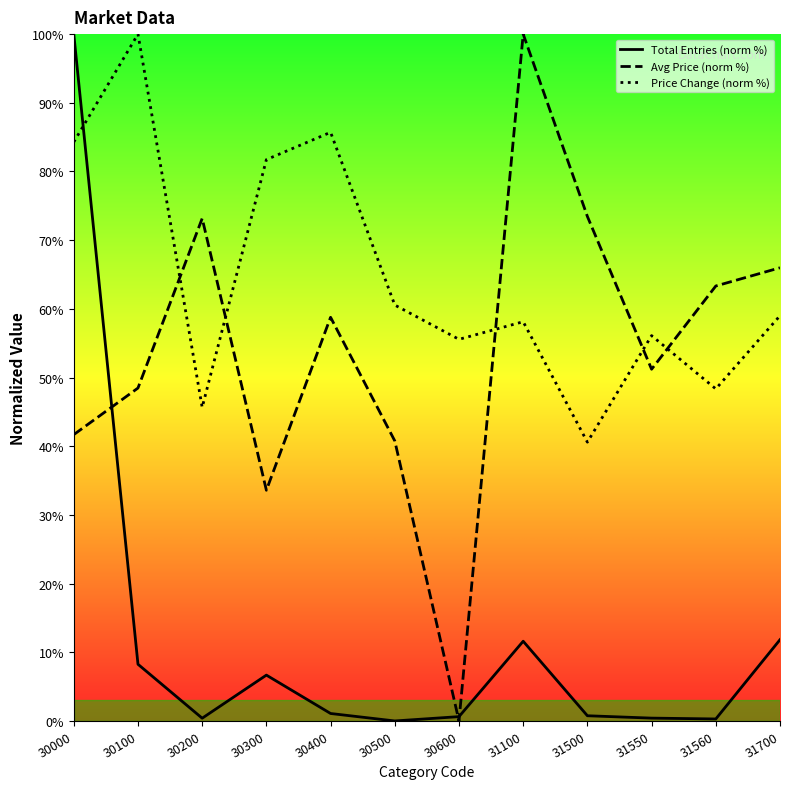

Is it true that Avg Price (norm %) equals 73.2 at 30200?

True